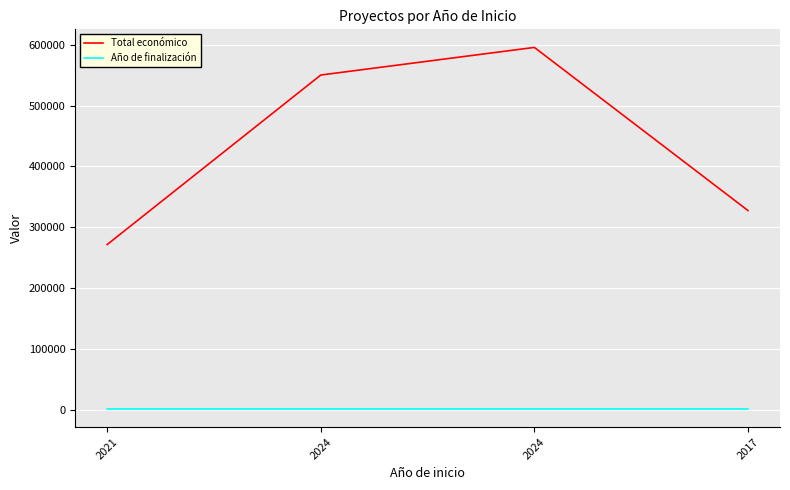

Does the chart display data point markers on the line(s)?

No